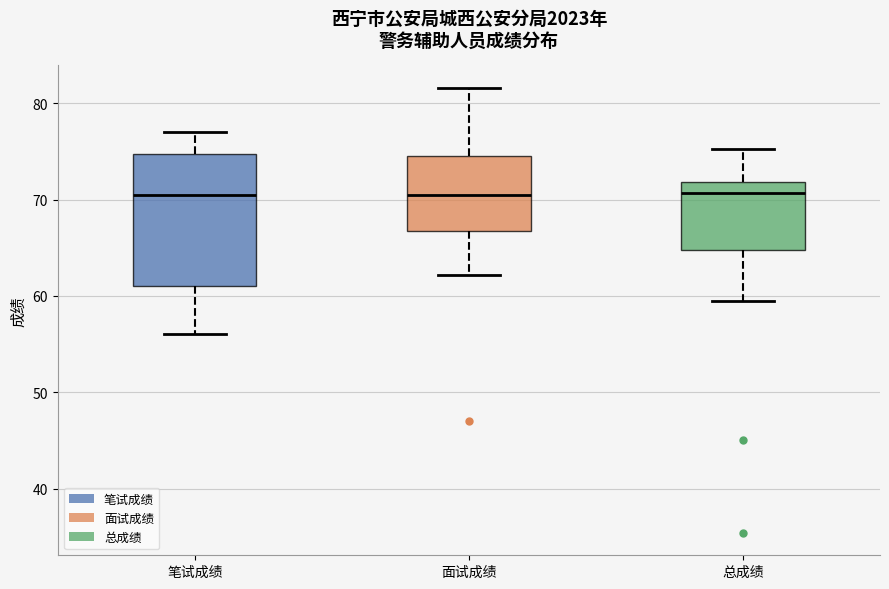

Reading left to right, read every box against the y-axis: the position of its median line, the range the box covers, and the ends of its whiskers. The values are not printed on the chart, so give them approximately, as read against the axis.

笔试成绩: median 71, box 61 to 75, whiskers 56 to 77
面试成绩: median 71, box 67 to 75, whiskers 62 to 82
总成绩: median 71, box 65 to 72, whiskers 59 to 75